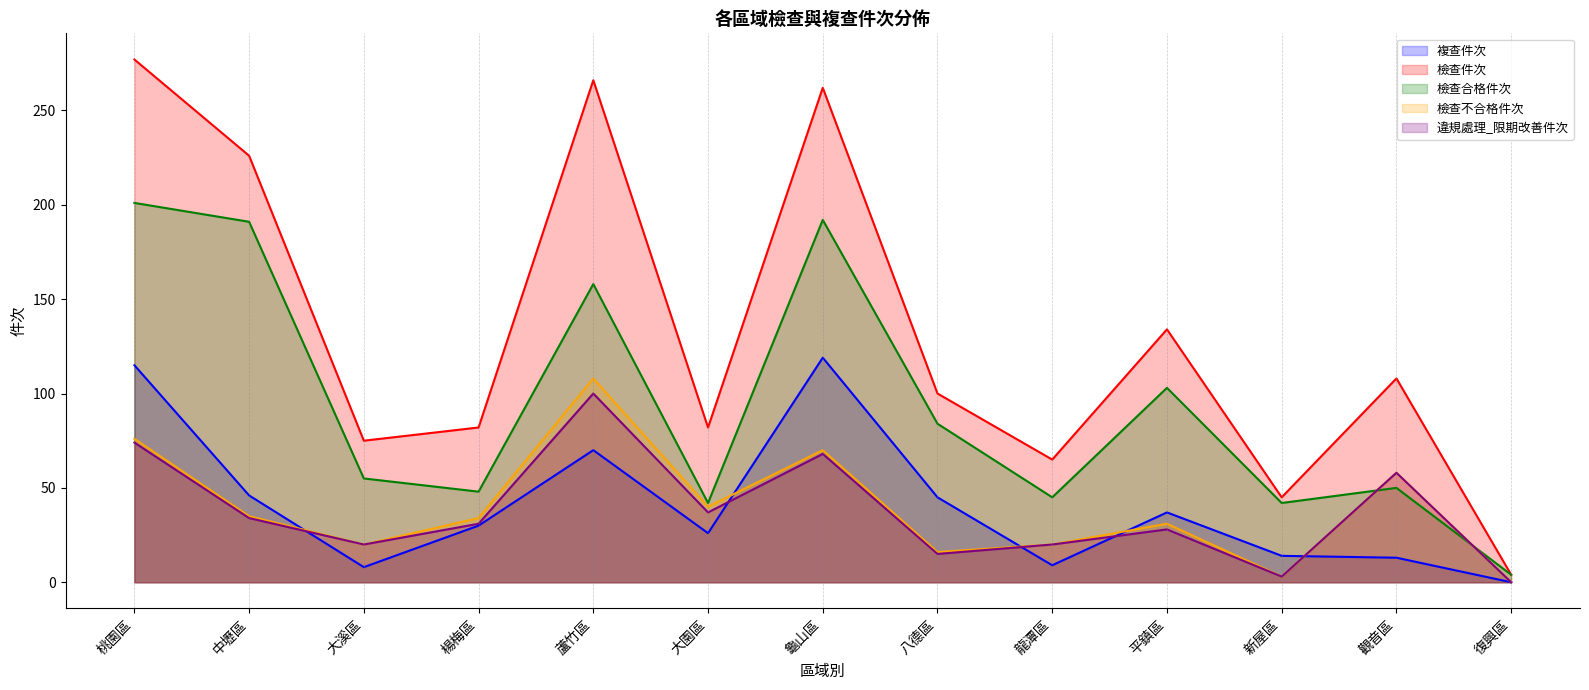

At which category does 複查件次 reach its first local valley?

大溪區